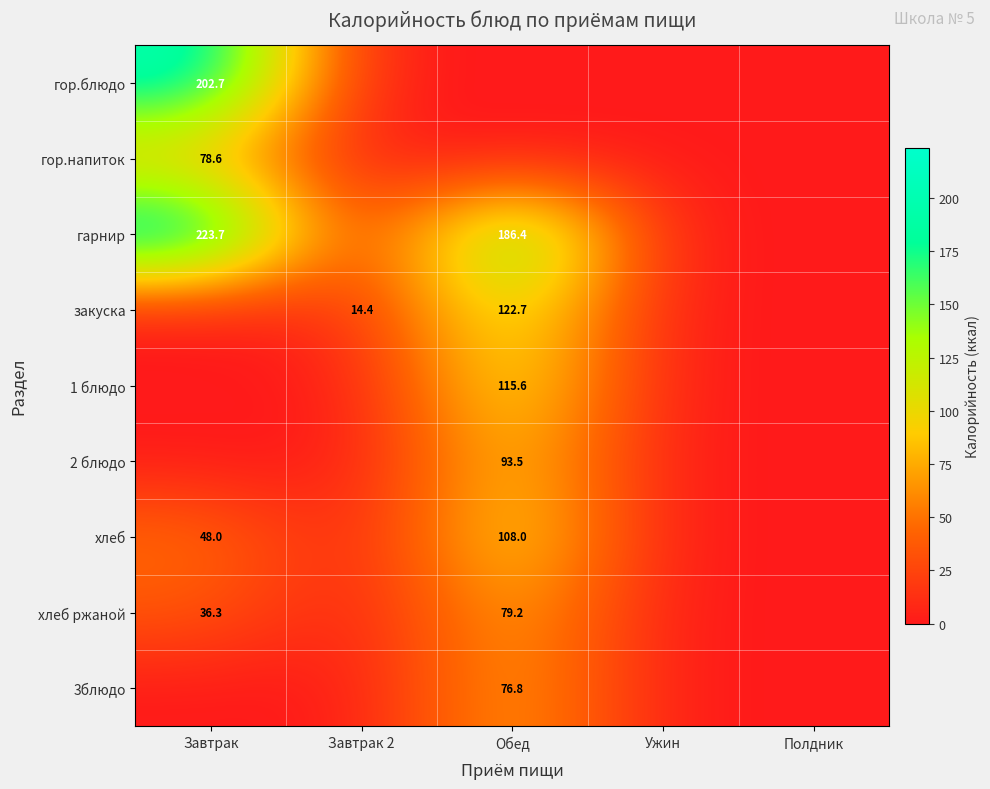

The value of хлеб at Завтрак is 65.4. True or false?

False